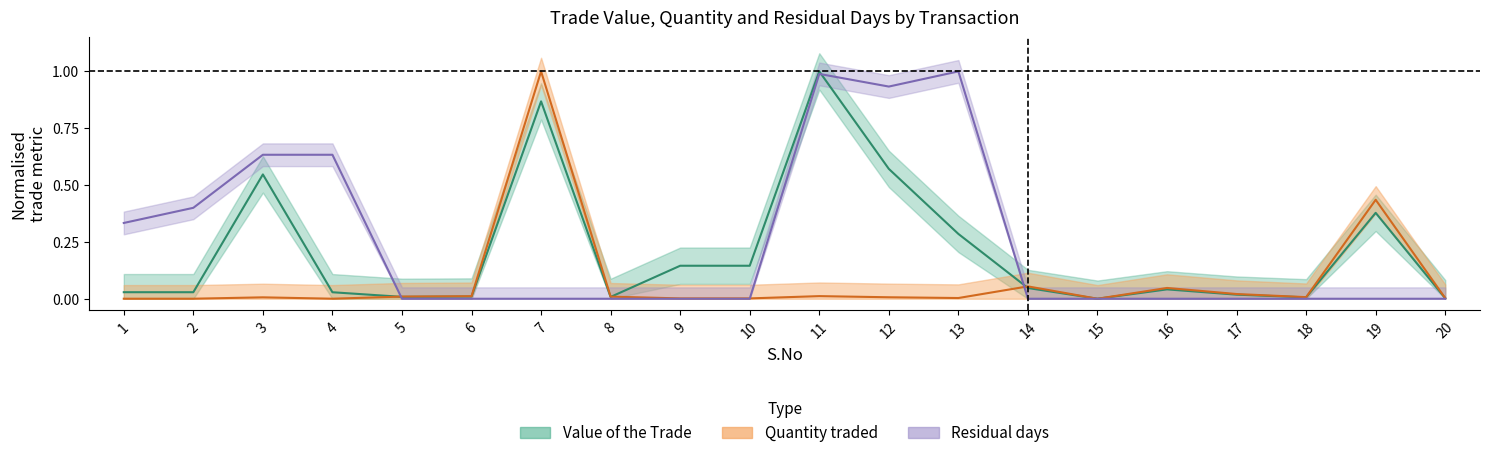

Which category has the highest value across all series?

11